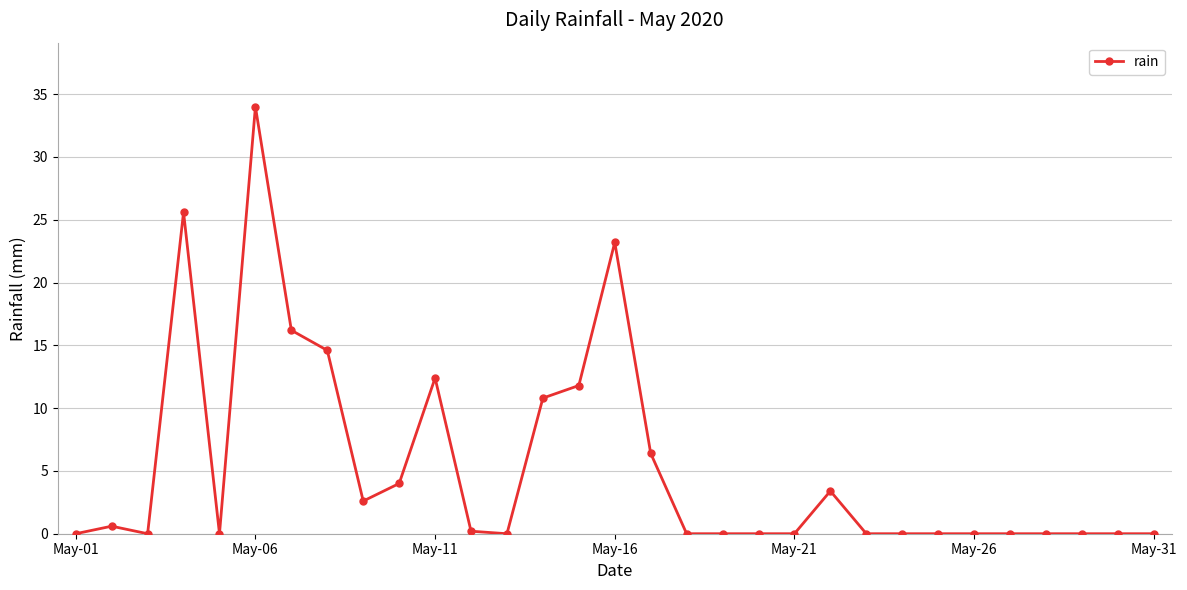

What is the sum of all values?

165.8